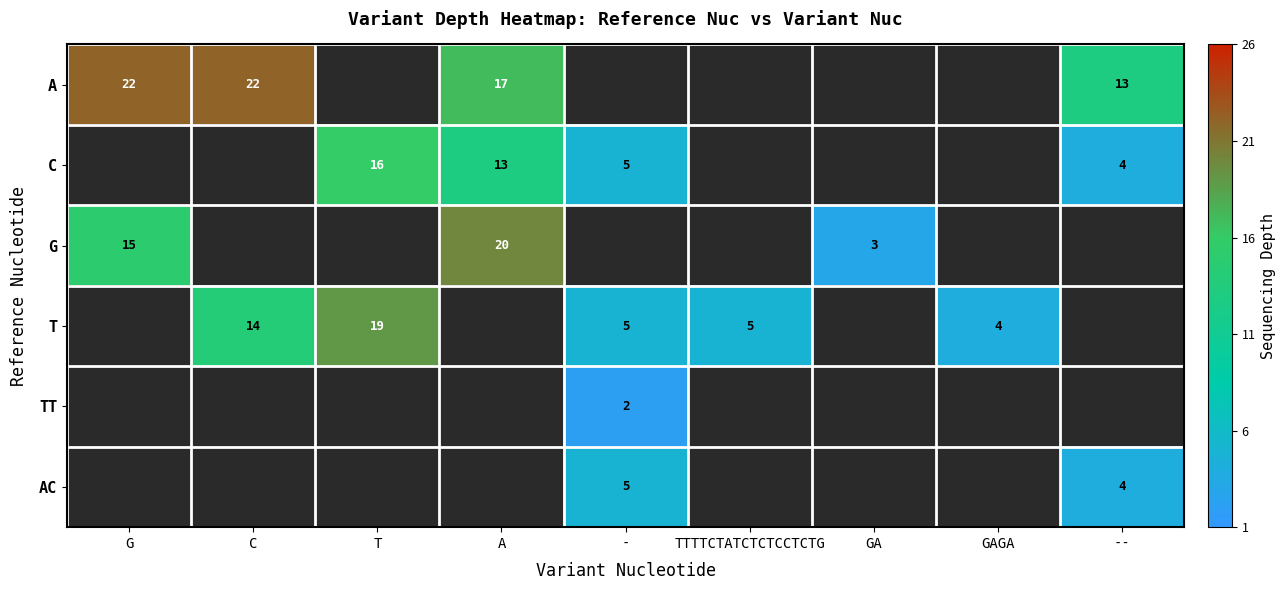

The value of AC at -- is 2. True or false?

False